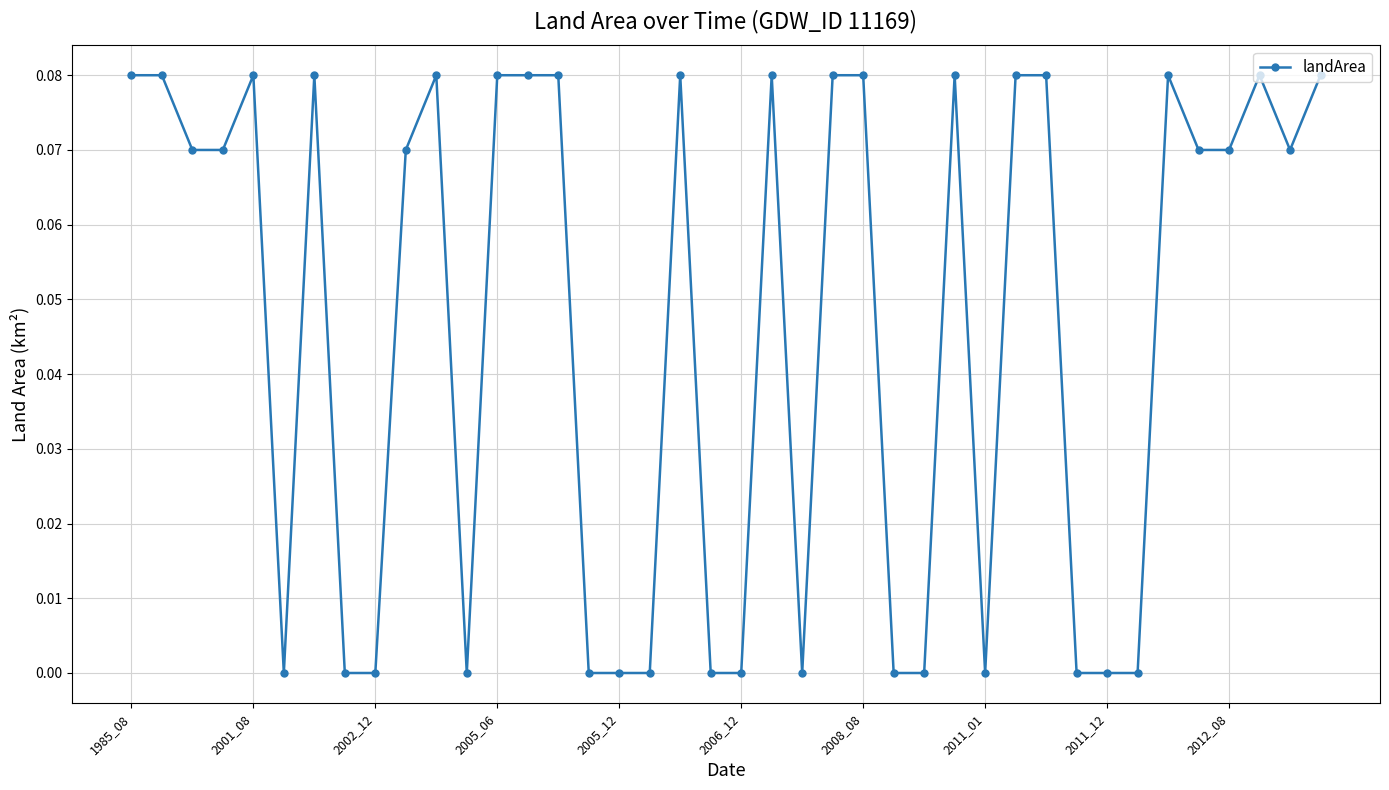

What is the sum of all values?

1.9